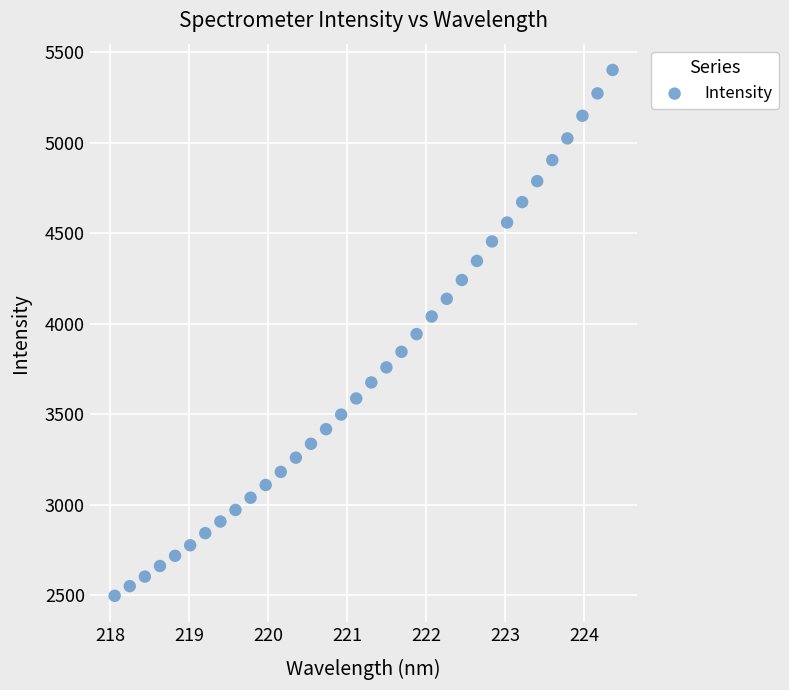

What is the range of X values (max minus min)?

6.3